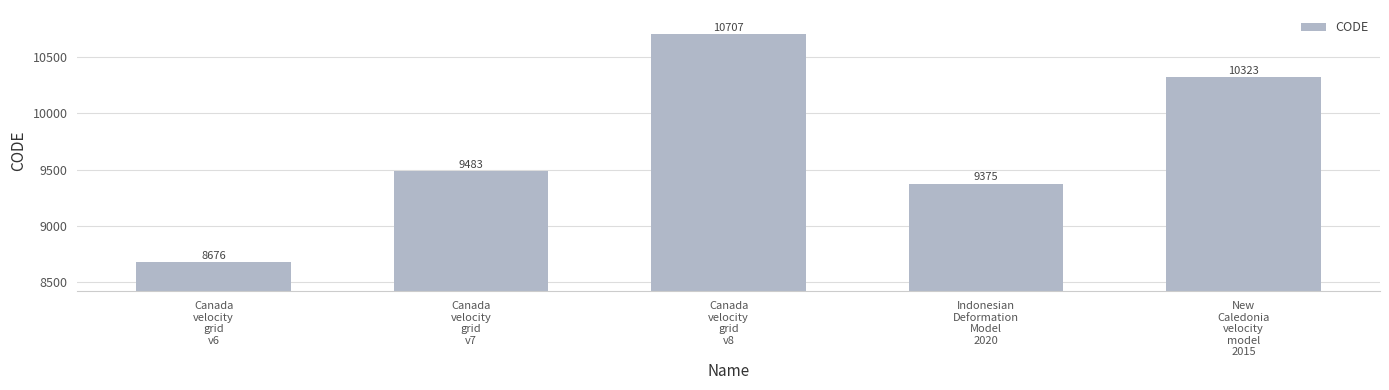

Rank the categories by value from highest to lowest.

Canada
velocity
grid
v8, New
Caledonia
velocity
model
2015, Canada
velocity
grid
v7, Indonesian
Deformation
Model
2020, Canada
velocity
grid
v6